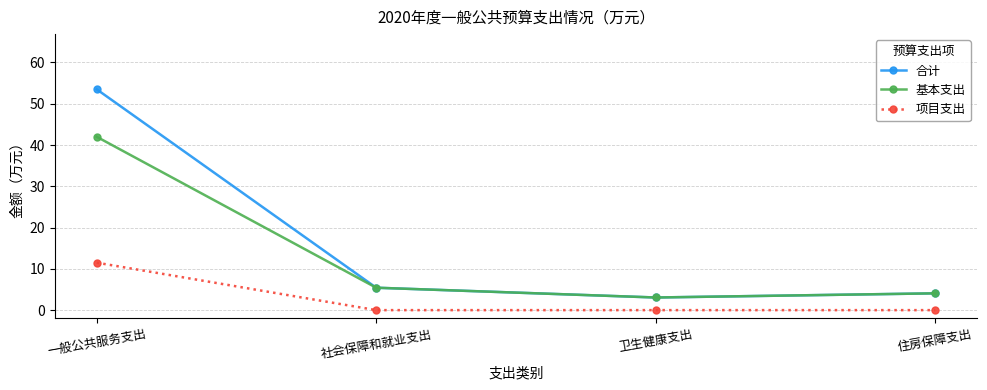

Where is the first local minimum for 合计?

卫生健康支出